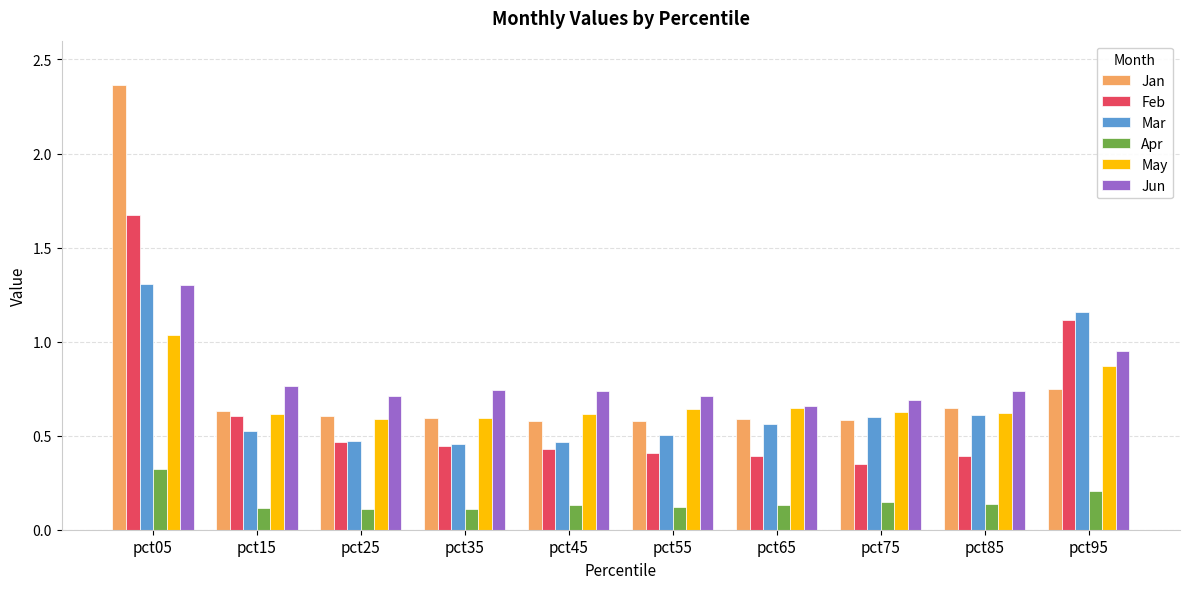

Count the Jan values in the range 0 to 1.

9